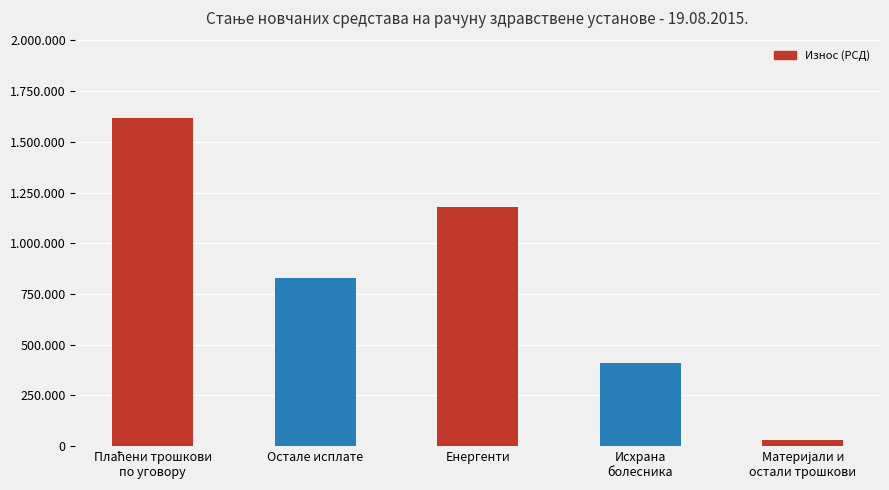

Are the bars horizontal?

No